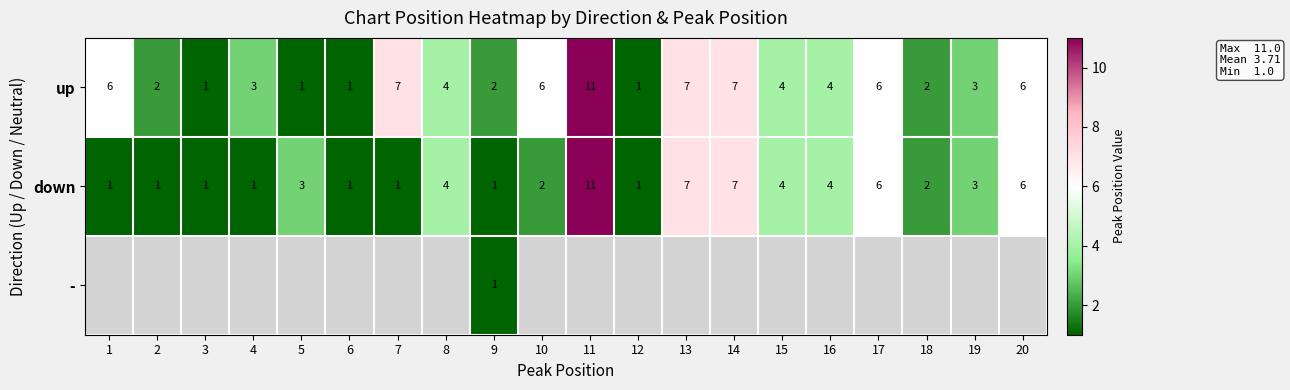

The up series shows 11 at 7. True or false?

False